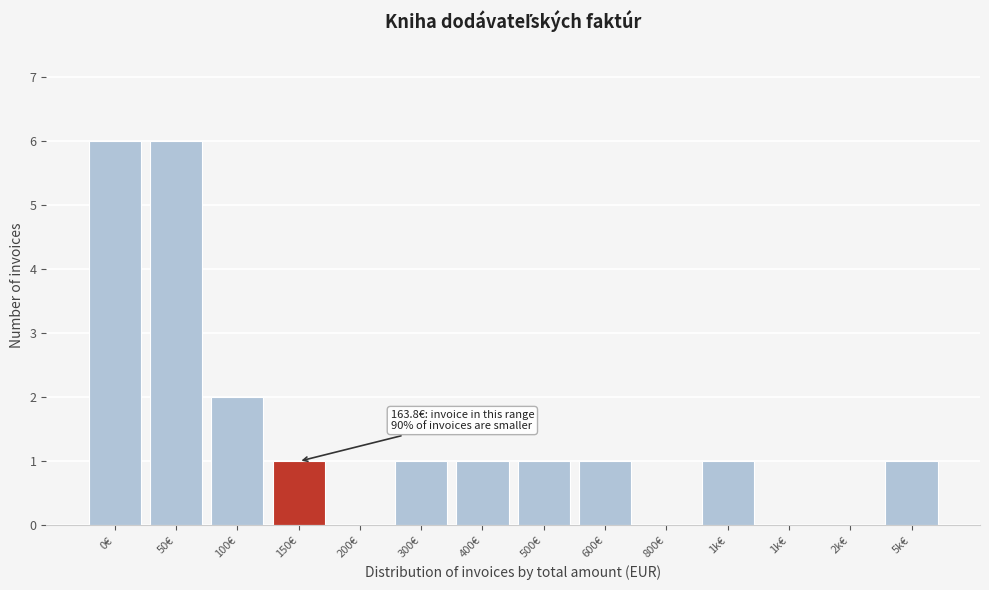

How many distinct data groups are displayed?

1